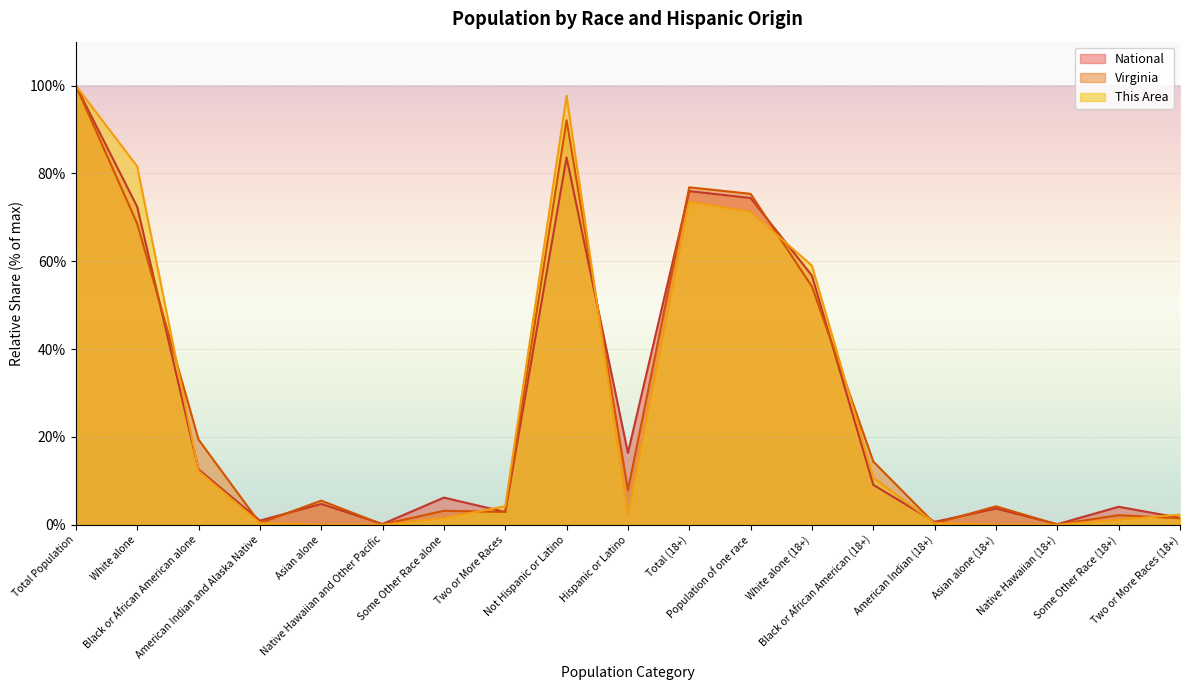

How many times do National and This Area cross each other?

6